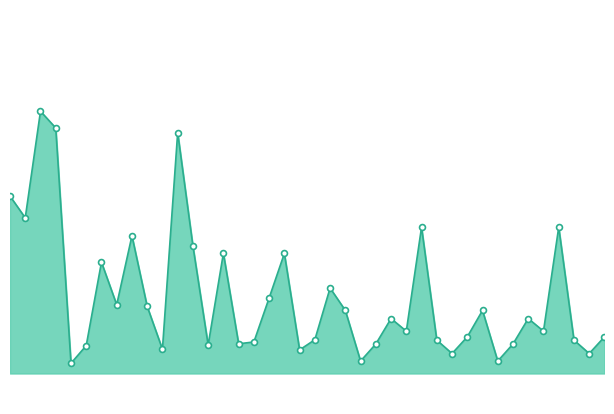

How many lines are shown in the chart?

1